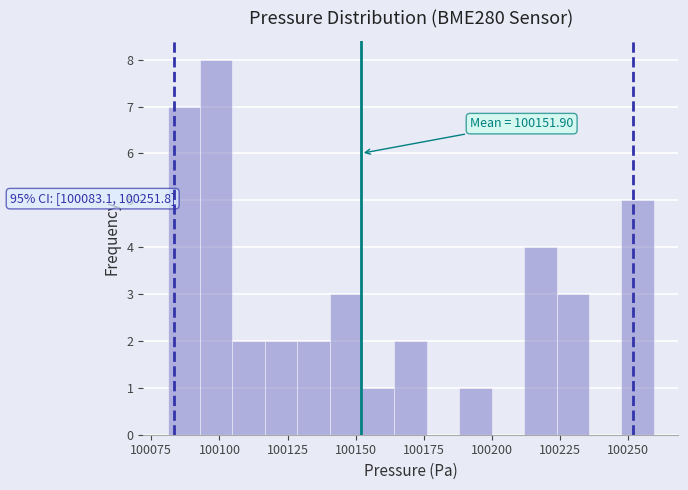

Around what value on the x-axis is the tallest bar? Give the approximate position of its centre, as read against the axis.

100100